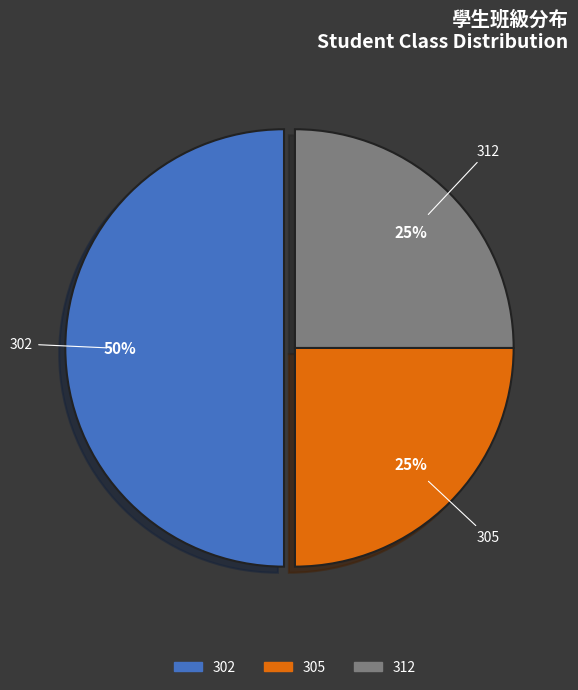

What is the largest slice in the pie chart?

302